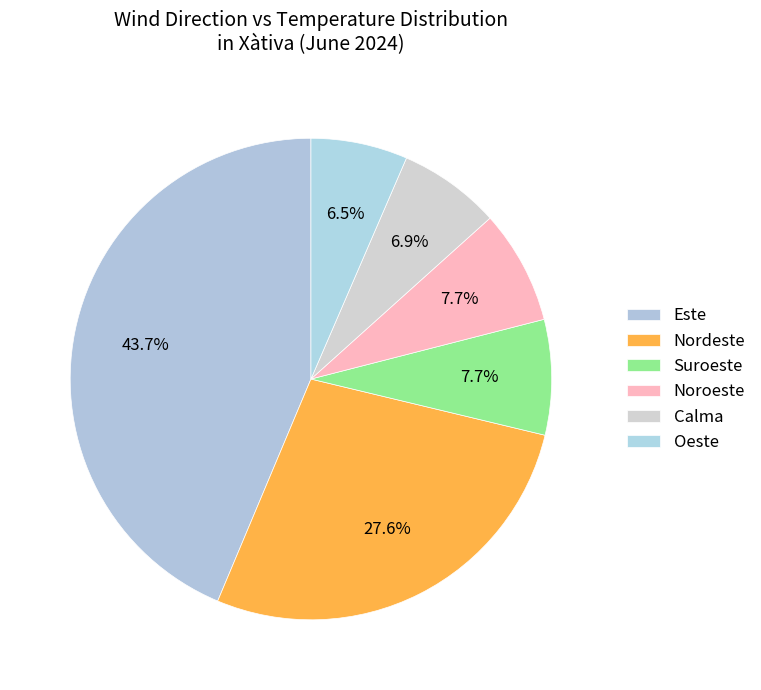

Which slice is the smallest?

Oeste